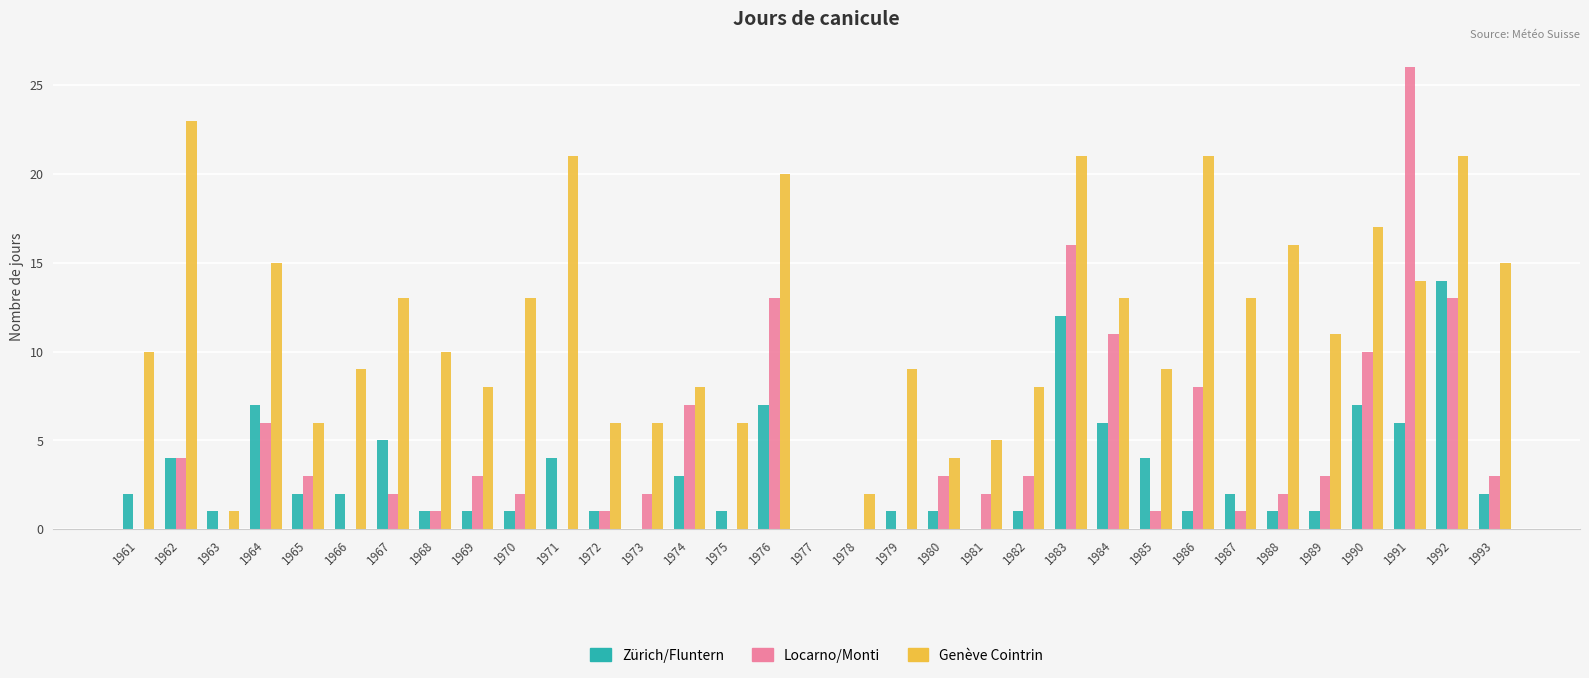

The value of Genève Cointrin at 1980 is 4. True or false?

True